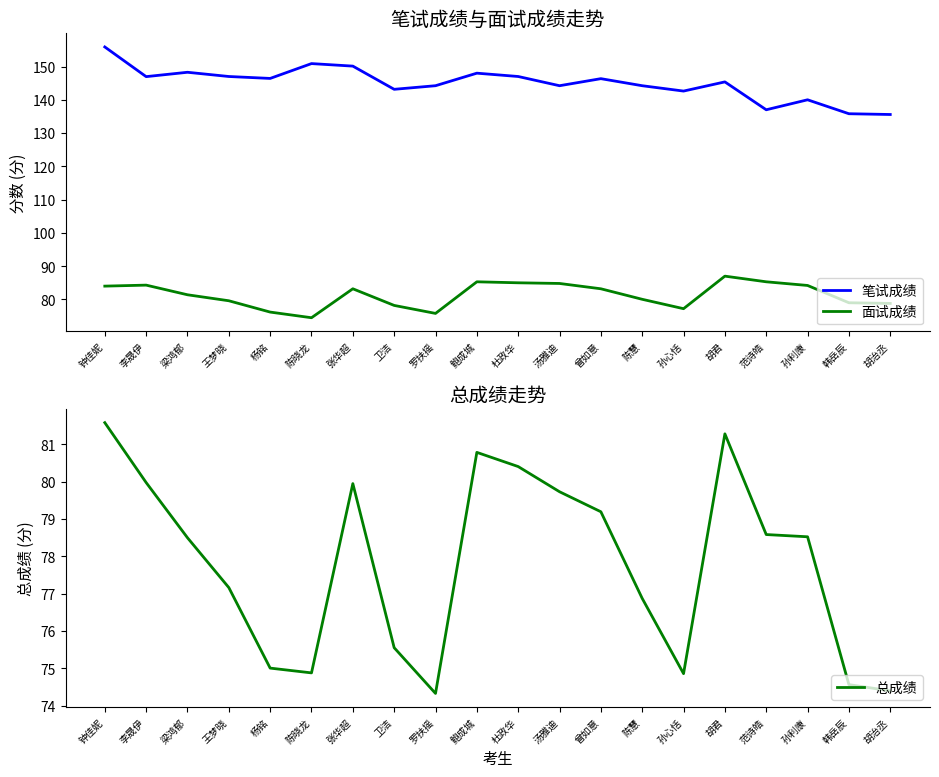

What is the highest value of the 笔试成绩 series?

155.9